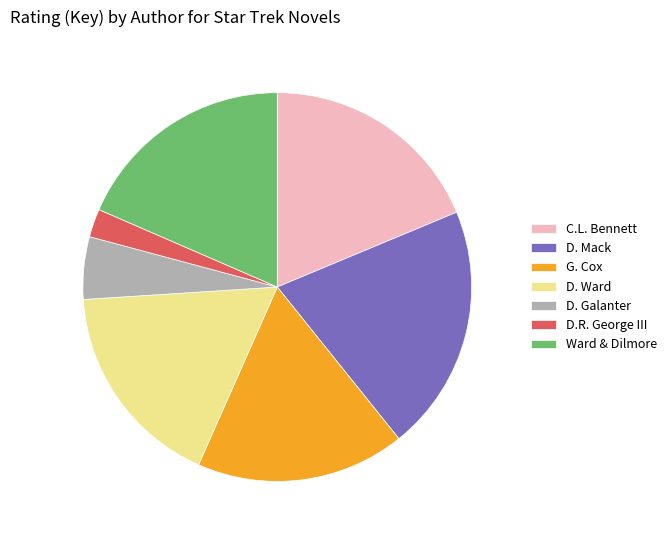

True or false: G. Cox accounts for 17% of the total.

True